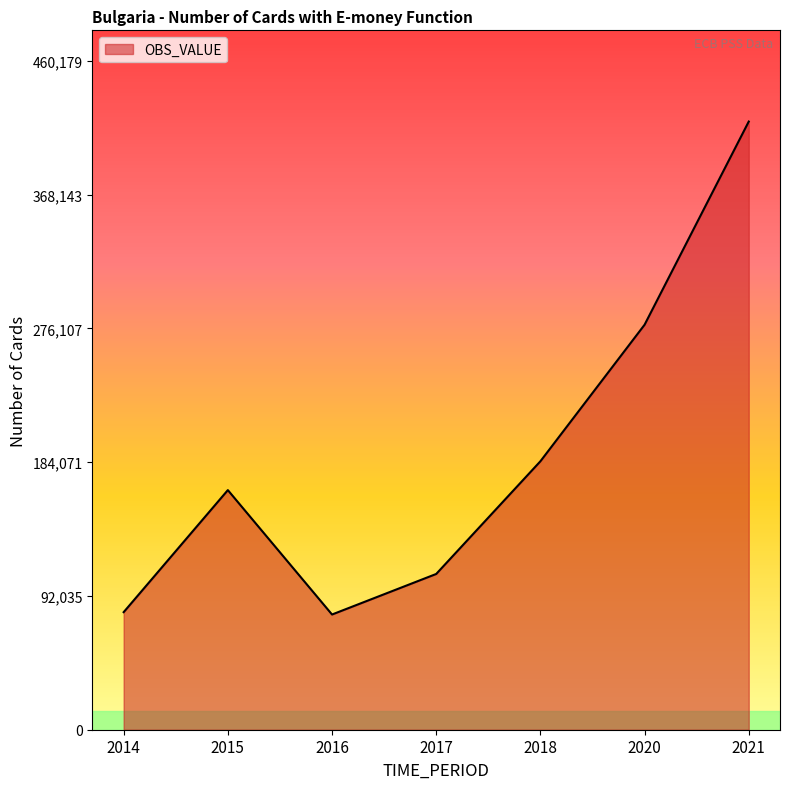

What is the maximum value shown in the chart?

418345